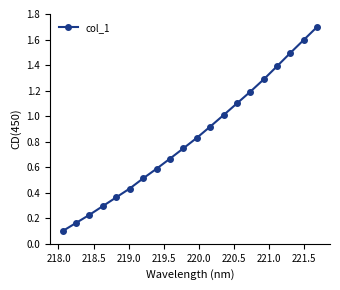

What is the greatest value displayed?

1.7